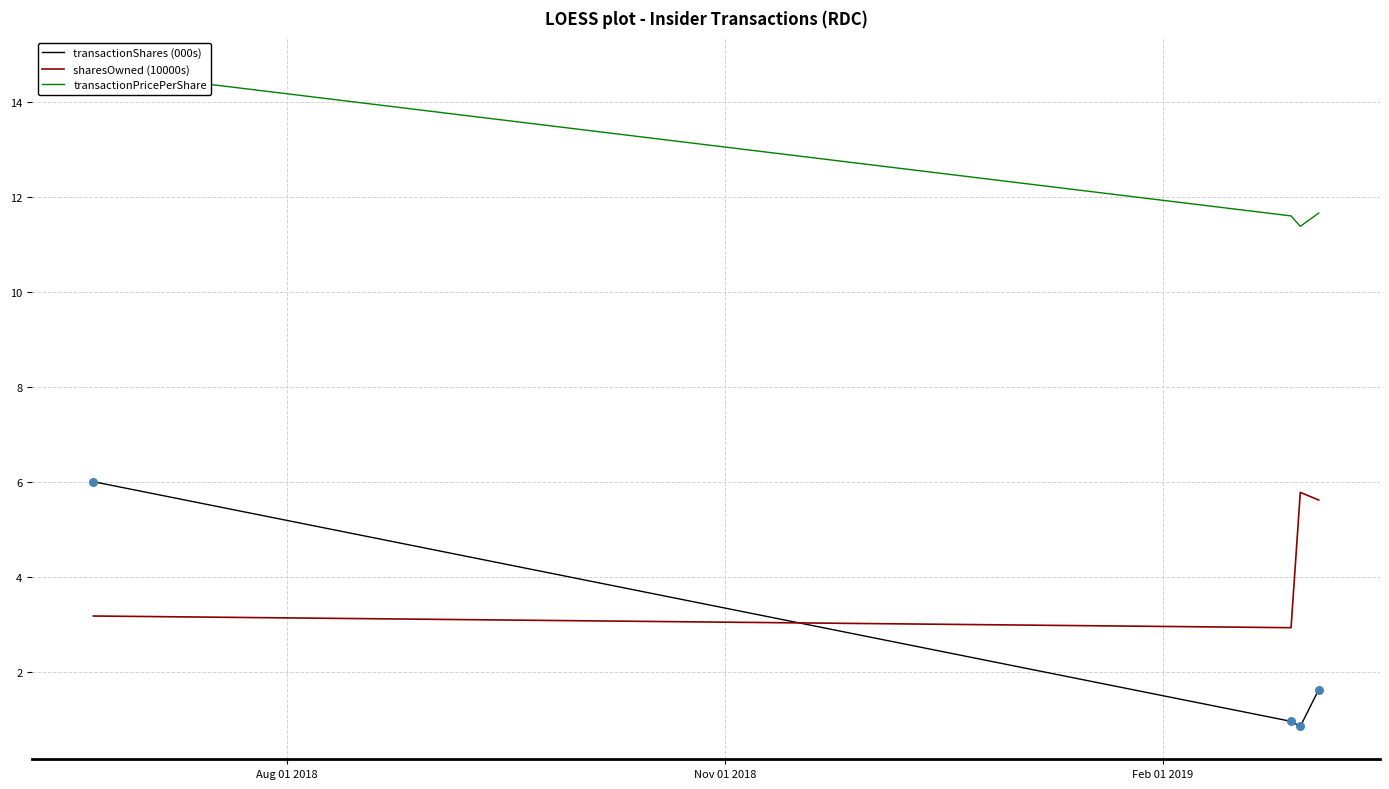

Which series has the largest total across all categories?

transactionPricePerShare